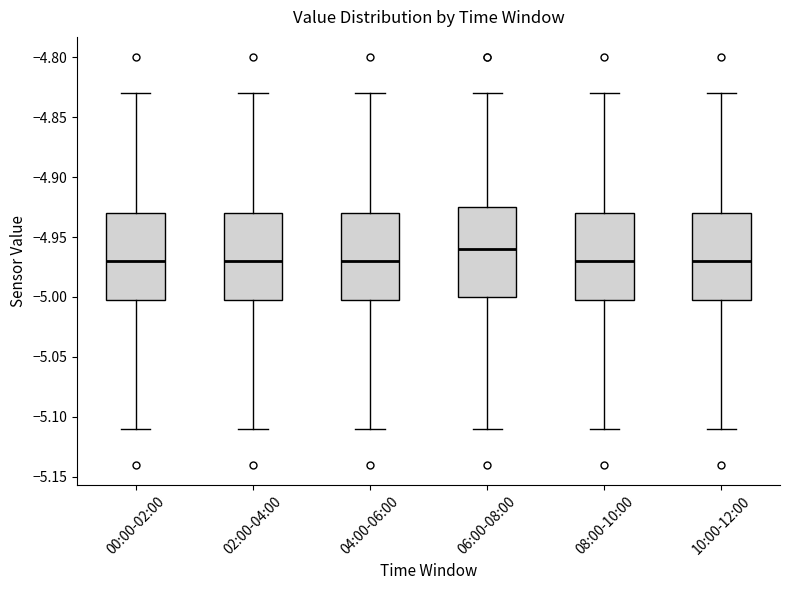

Where does the upper whisker of the box for 06:00-08:00 end on the y-axis? The values are not printed on the chart, so give them approximately, as read against the axis.

-4.830